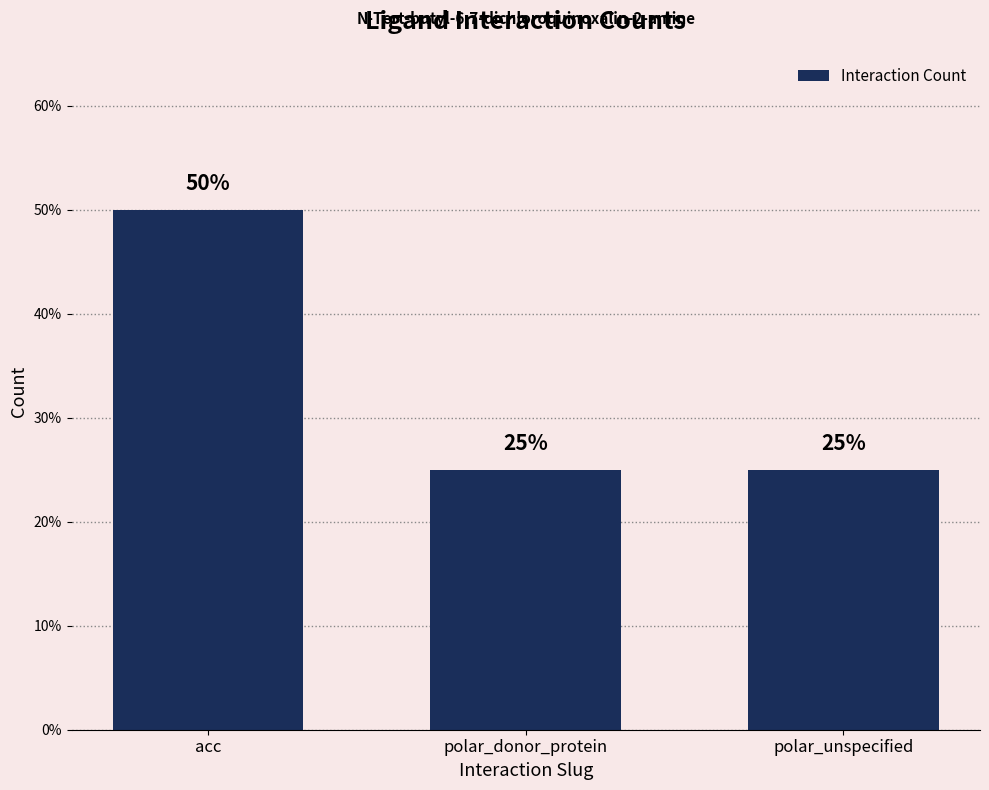

How many bars are there in total?

3